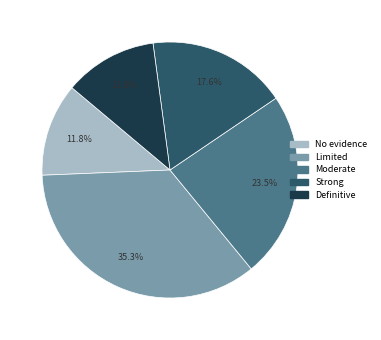

Count the number of slices in the pie.

5